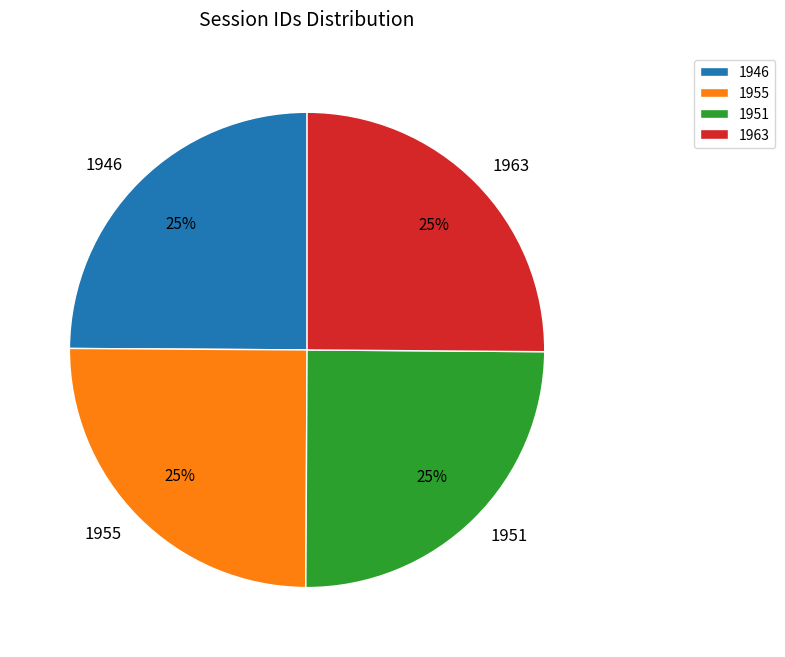

How many slices are in this pie chart?

4